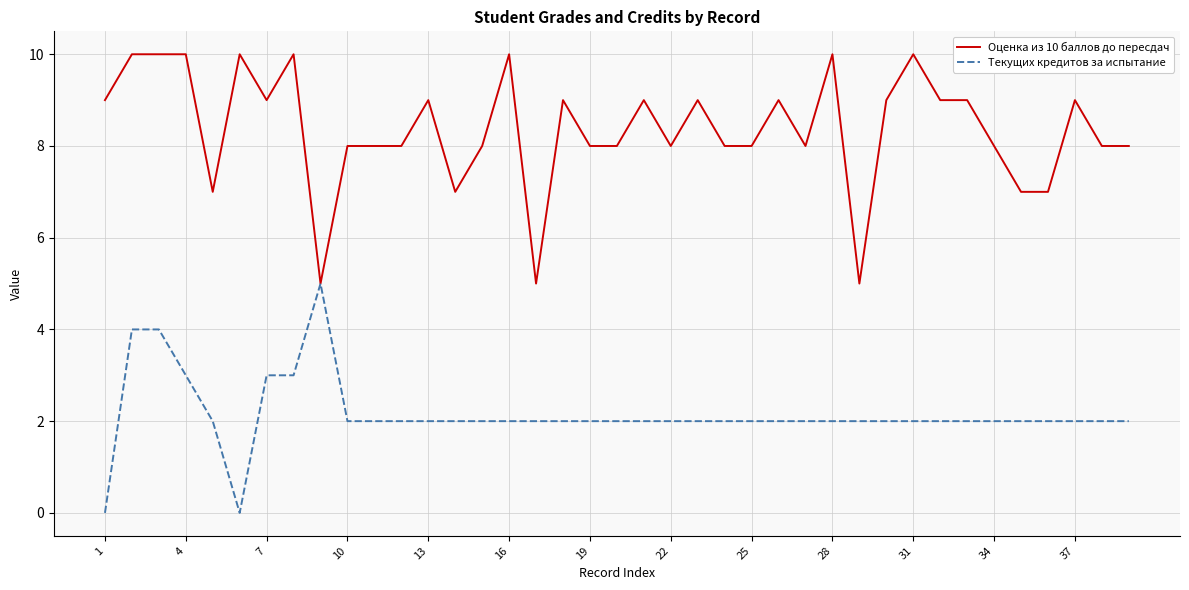

What is the greatest value displayed?

10